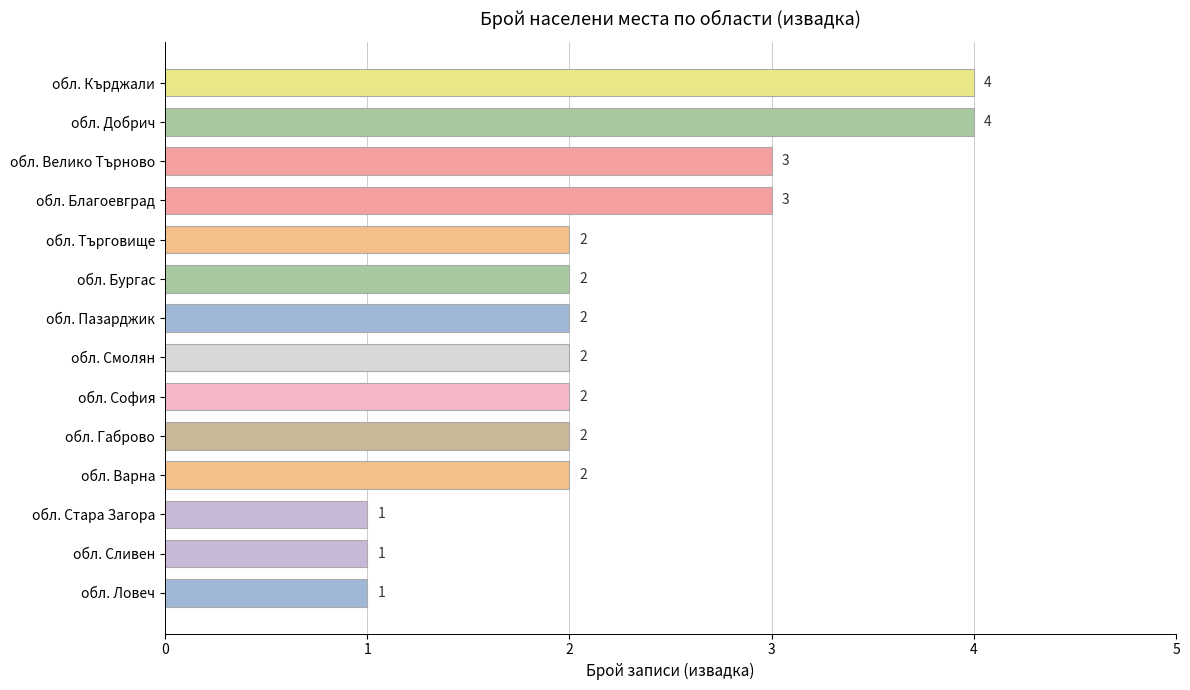

What is the sum of all values?

31